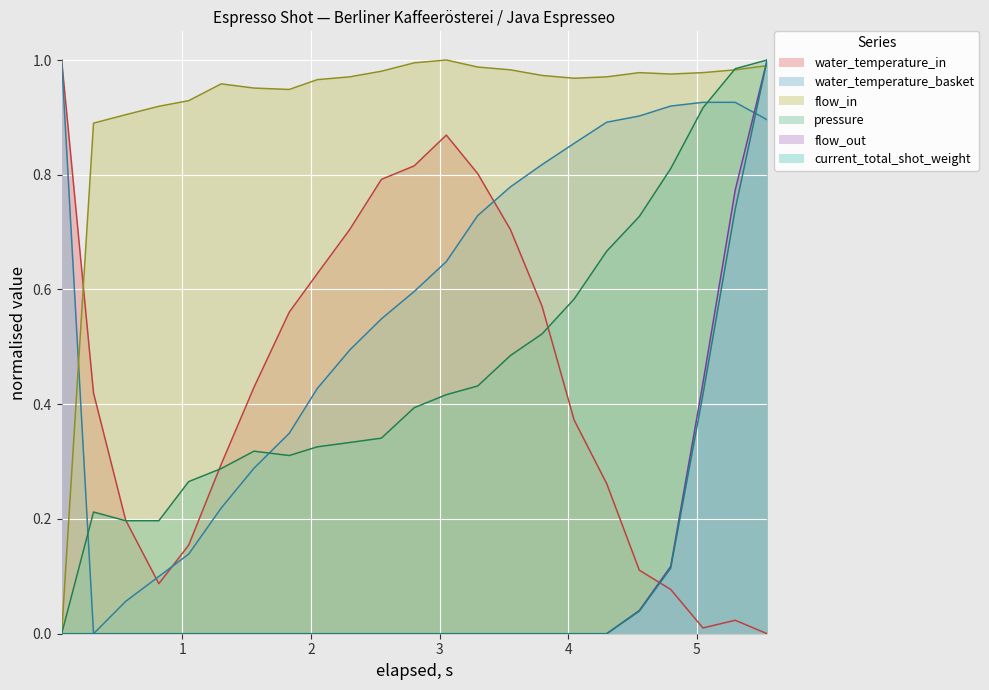

How many interior local peaks does the pressure series have?

2